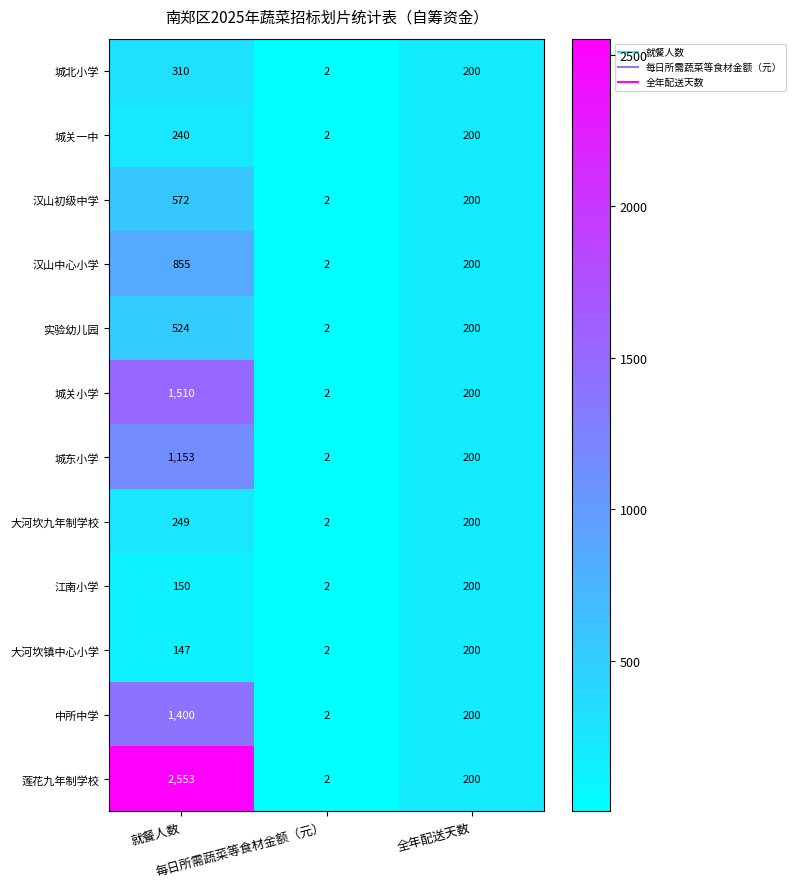

What is the average value of the 汉山初级中学 series?

258